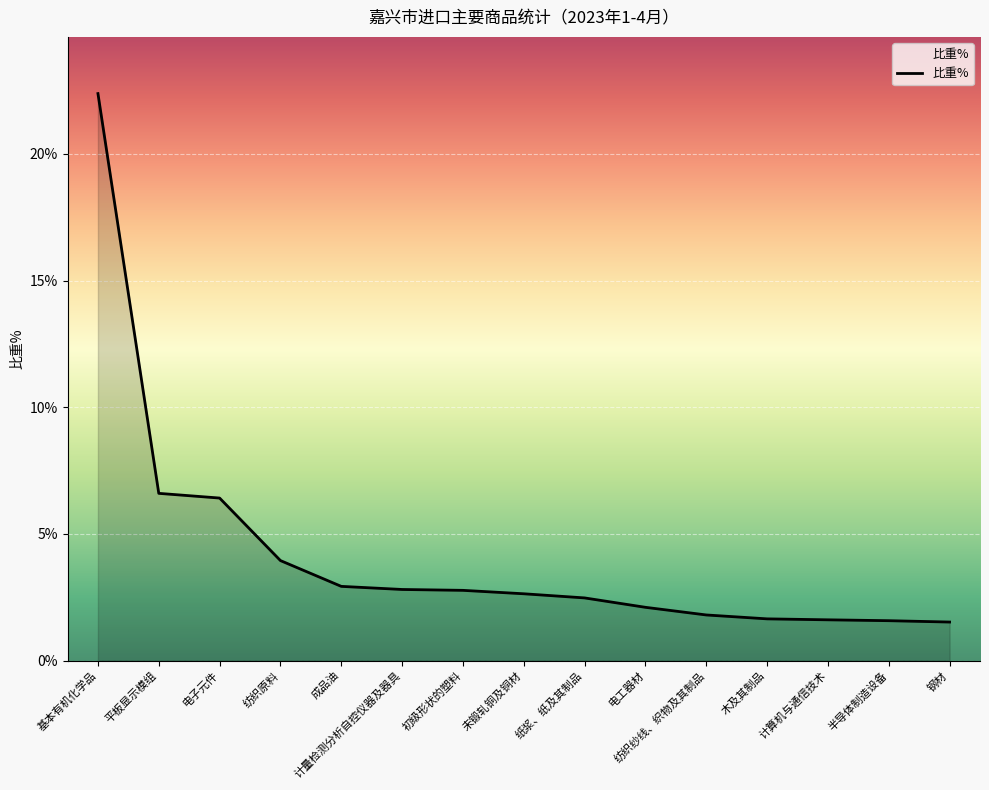

What is the difference between the maximum and minimum values?

20.9